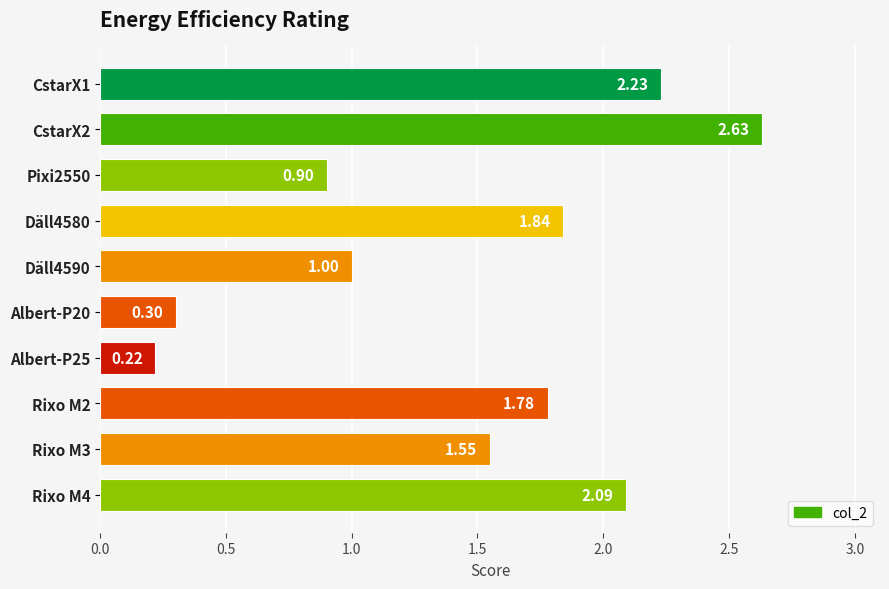

List the labels in order of value, smallest first.

Albert-P25, Albert-P20, Pixi2550, Däll4590, Rixo M3, Rixo M2, Däll4580, Rixo M4, CstarX1, CstarX2